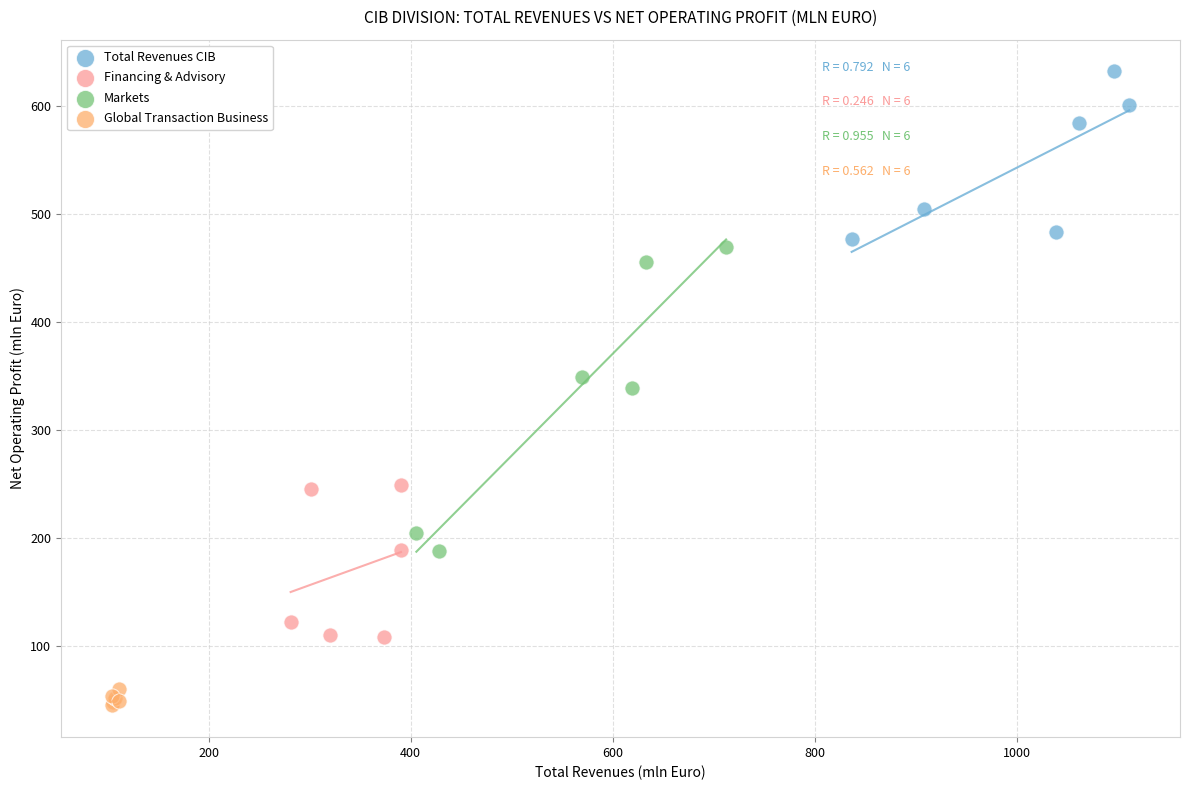

Which series has the largest Y range (max minus min)?

Markets